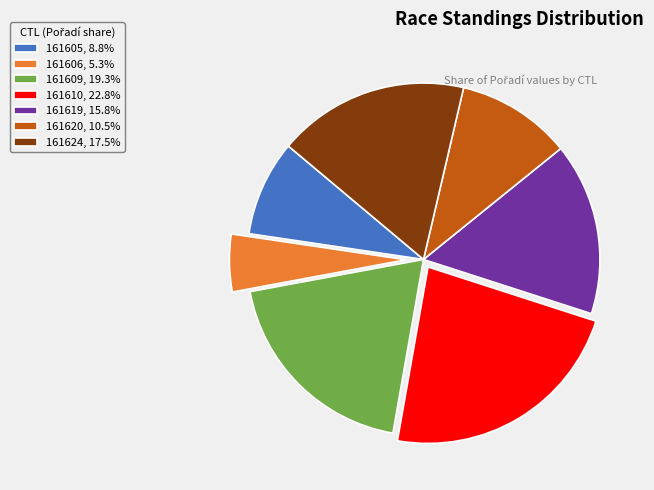

Rank the categories by value from highest to lowest.

161610, 161609, 161624, 161619, 161620, 161605, 161606